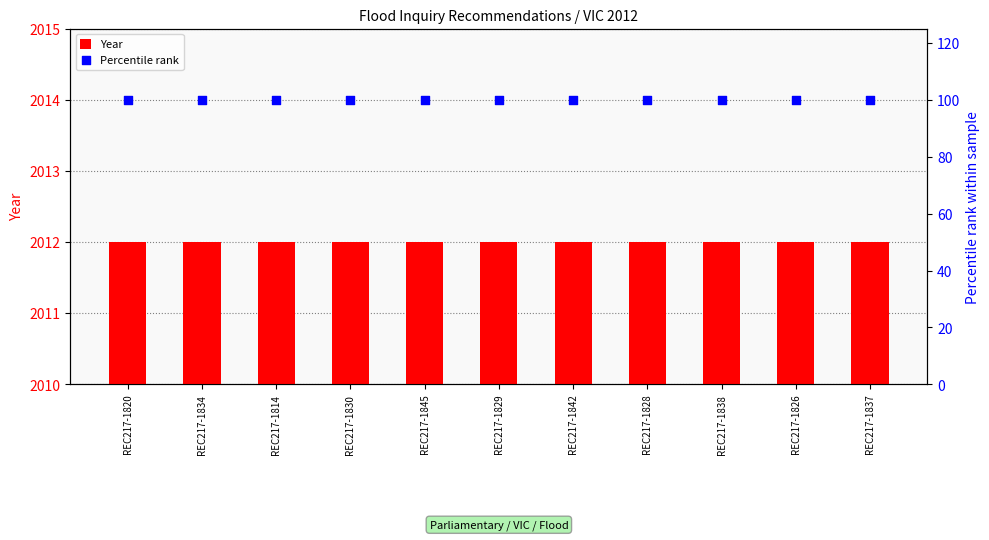

Which series has the largest total across all categories?

Year